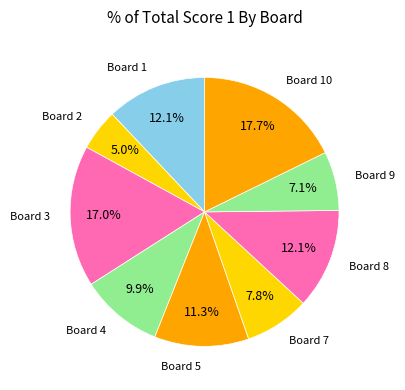

Combined, do Board 10 and Board 7 account for over 50%?

No